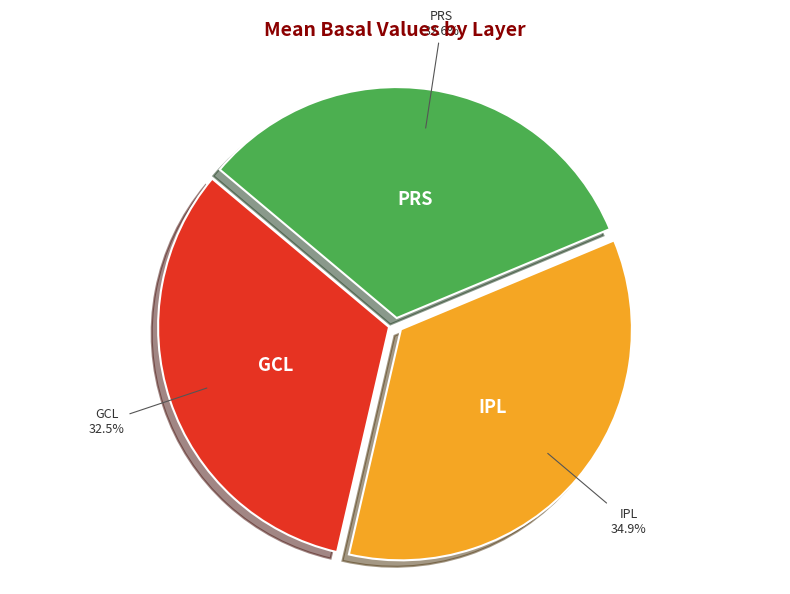

Do GCL and IPL together represent more than half of the pie?

Yes